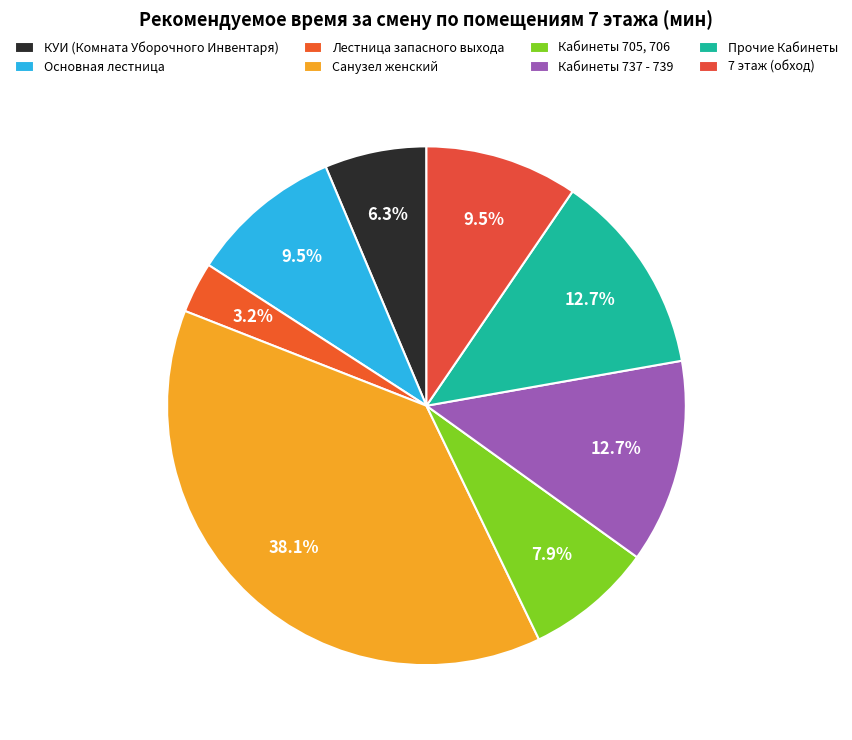

To the nearest percent, what is the difference between the Санузел женский and 7 этаж (обход) slice percentages?

29%